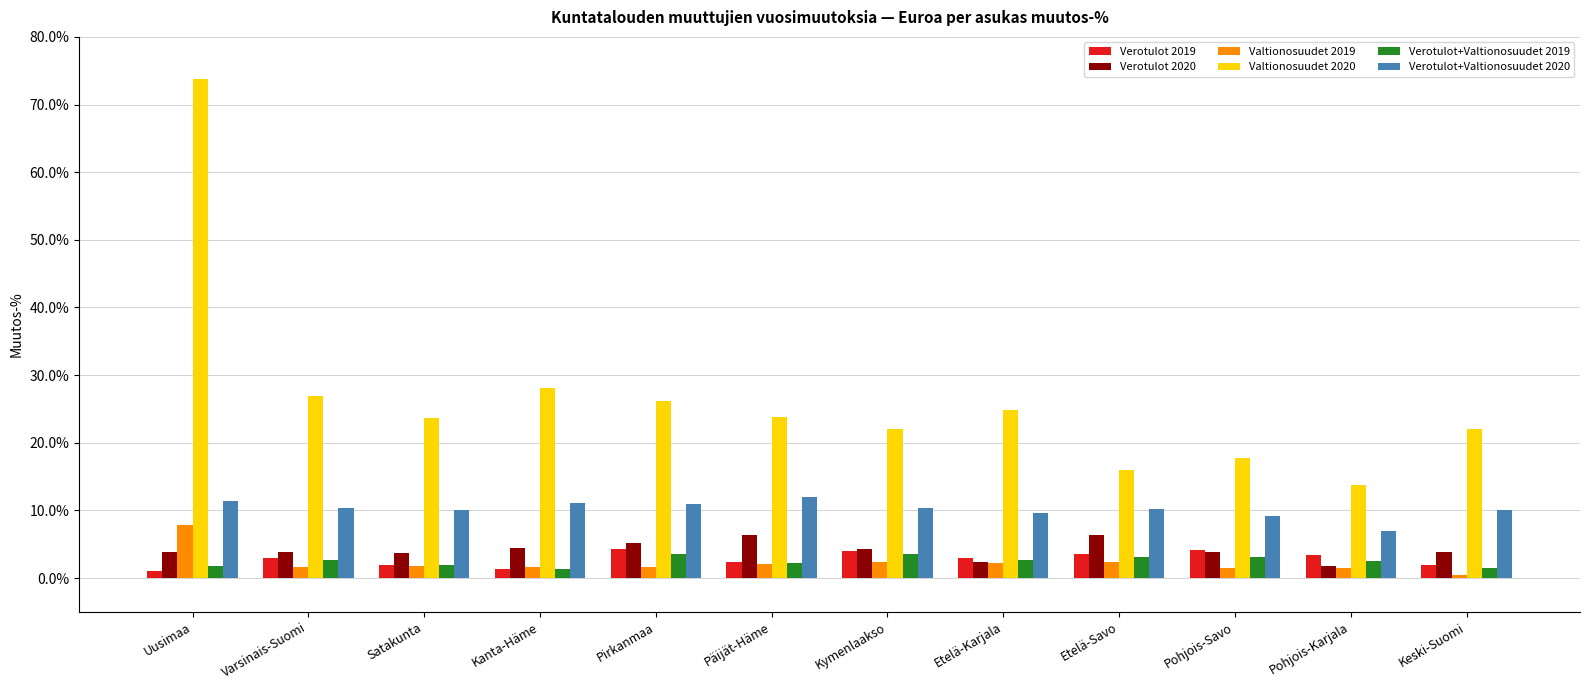

Between Kanta-Häme and Päijät-Häme, which series saw the biggest shift?

Valtionosuudet 2020